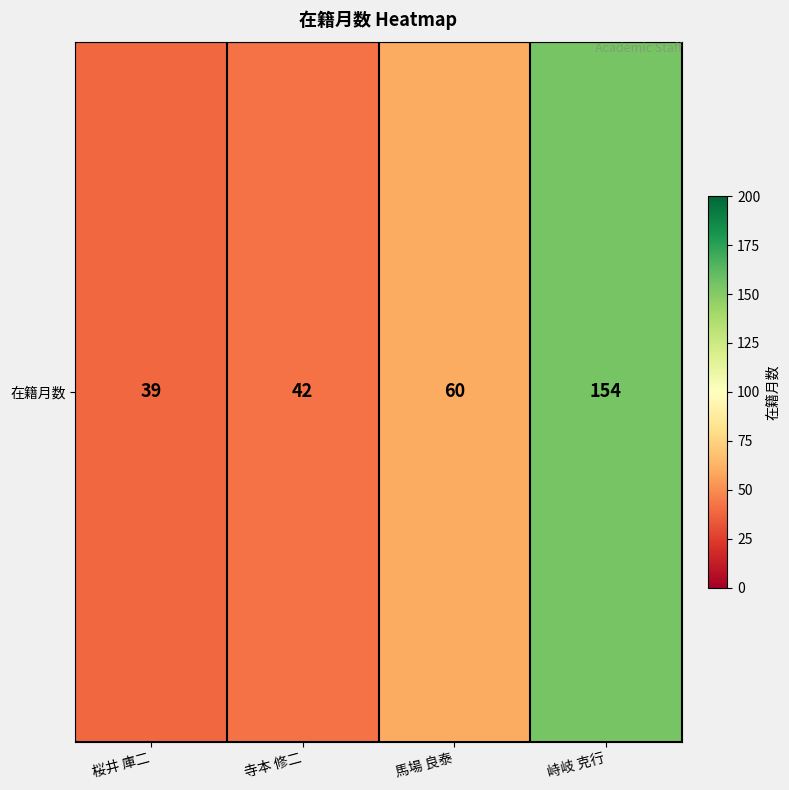

What is the smallest value displayed?

39